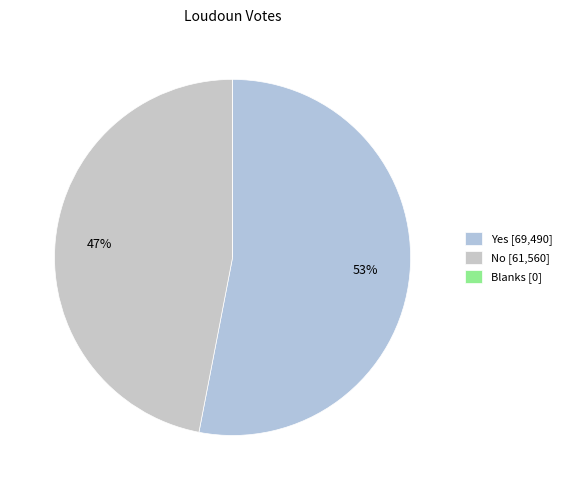

The No slice represents 47% of the pie. True or false?

True